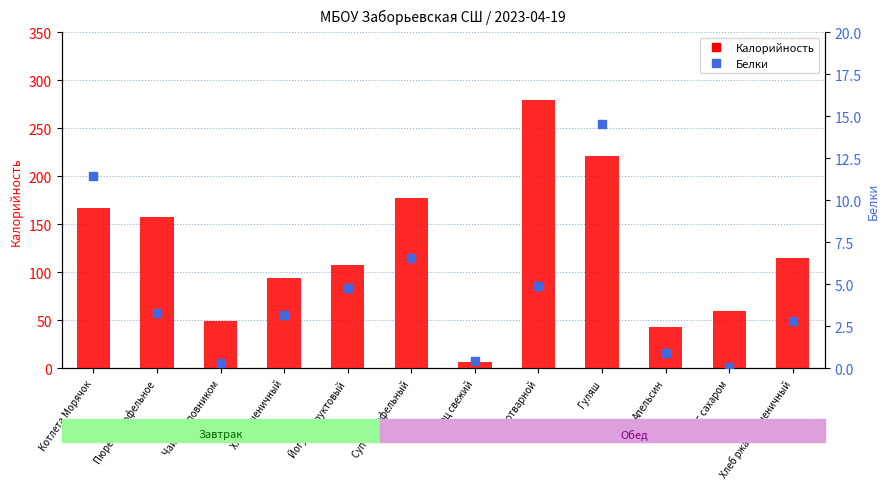

Which series contains the highest Y value?

Калорийность